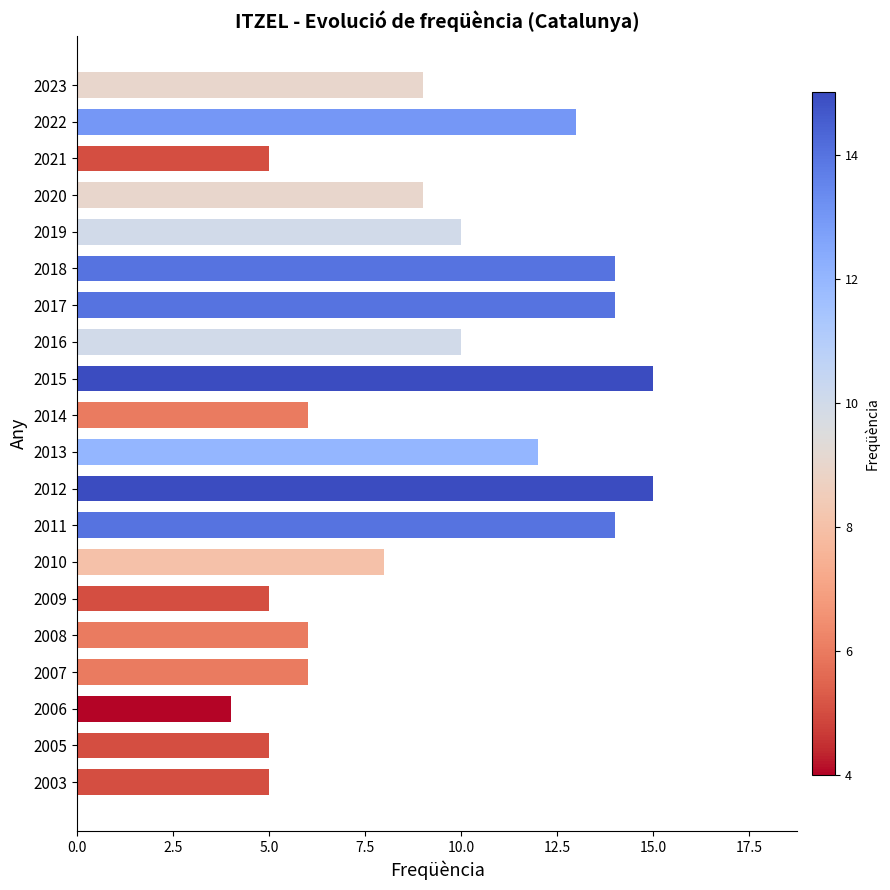

What is the greatest value displayed?

15